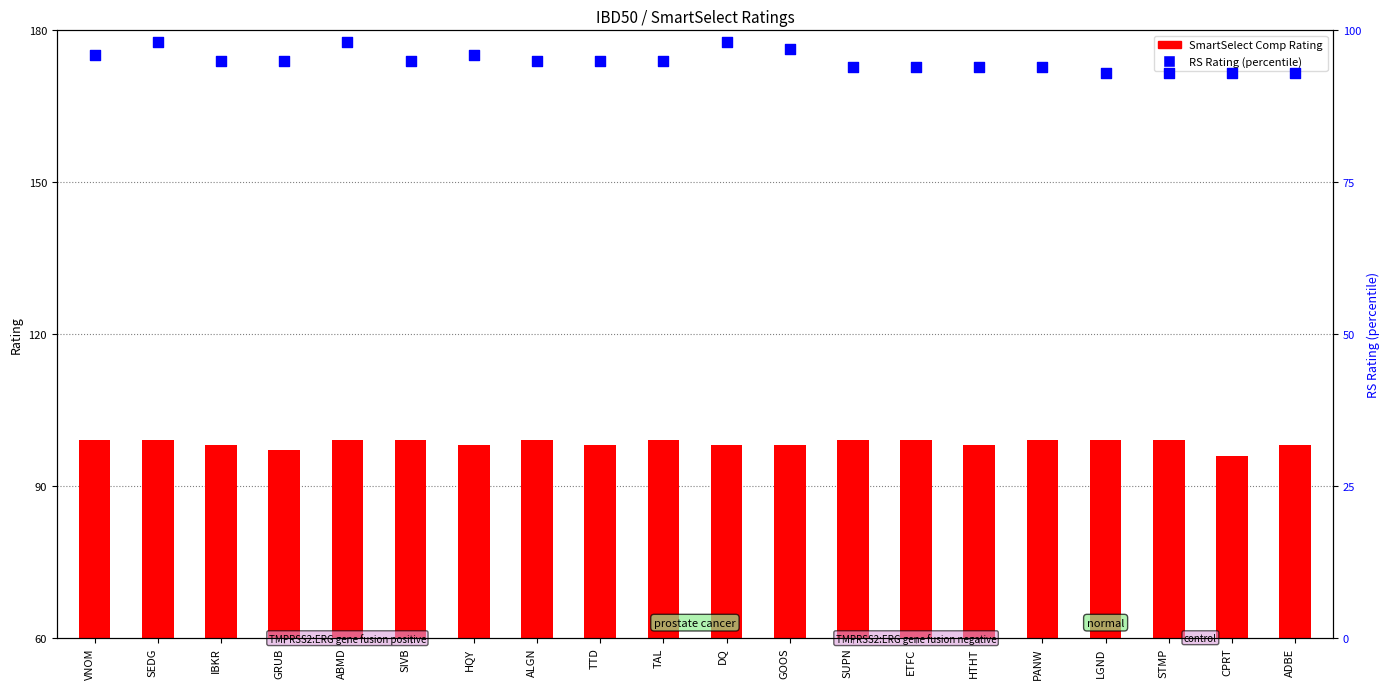

What is the ratio of the value at SEDG to the value at GRUB?

1.0